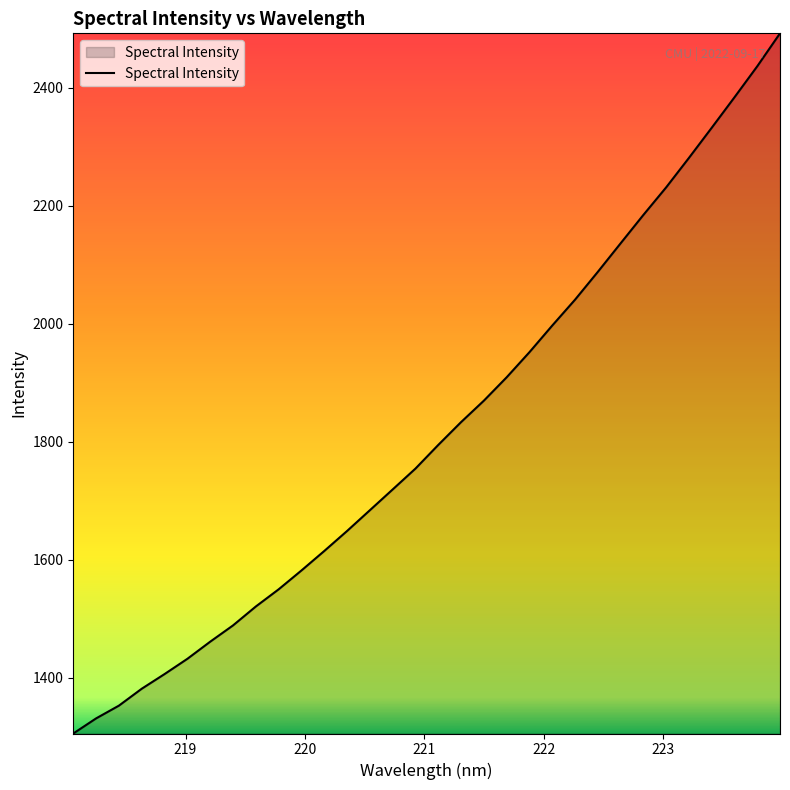

How many categories are shown in the chart?

32